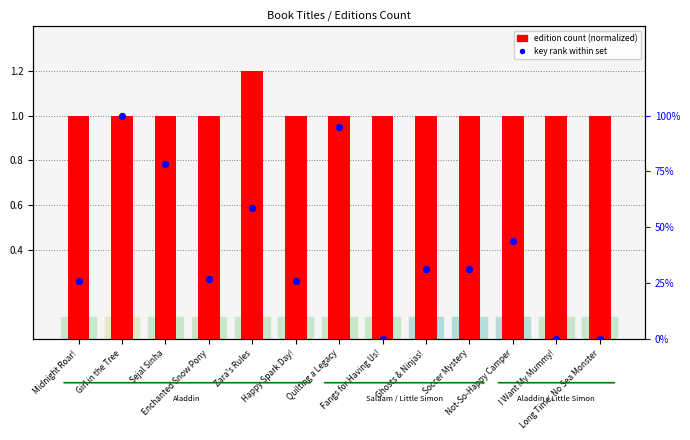

Which series has the largest total across all categories?

edition count (normalized)